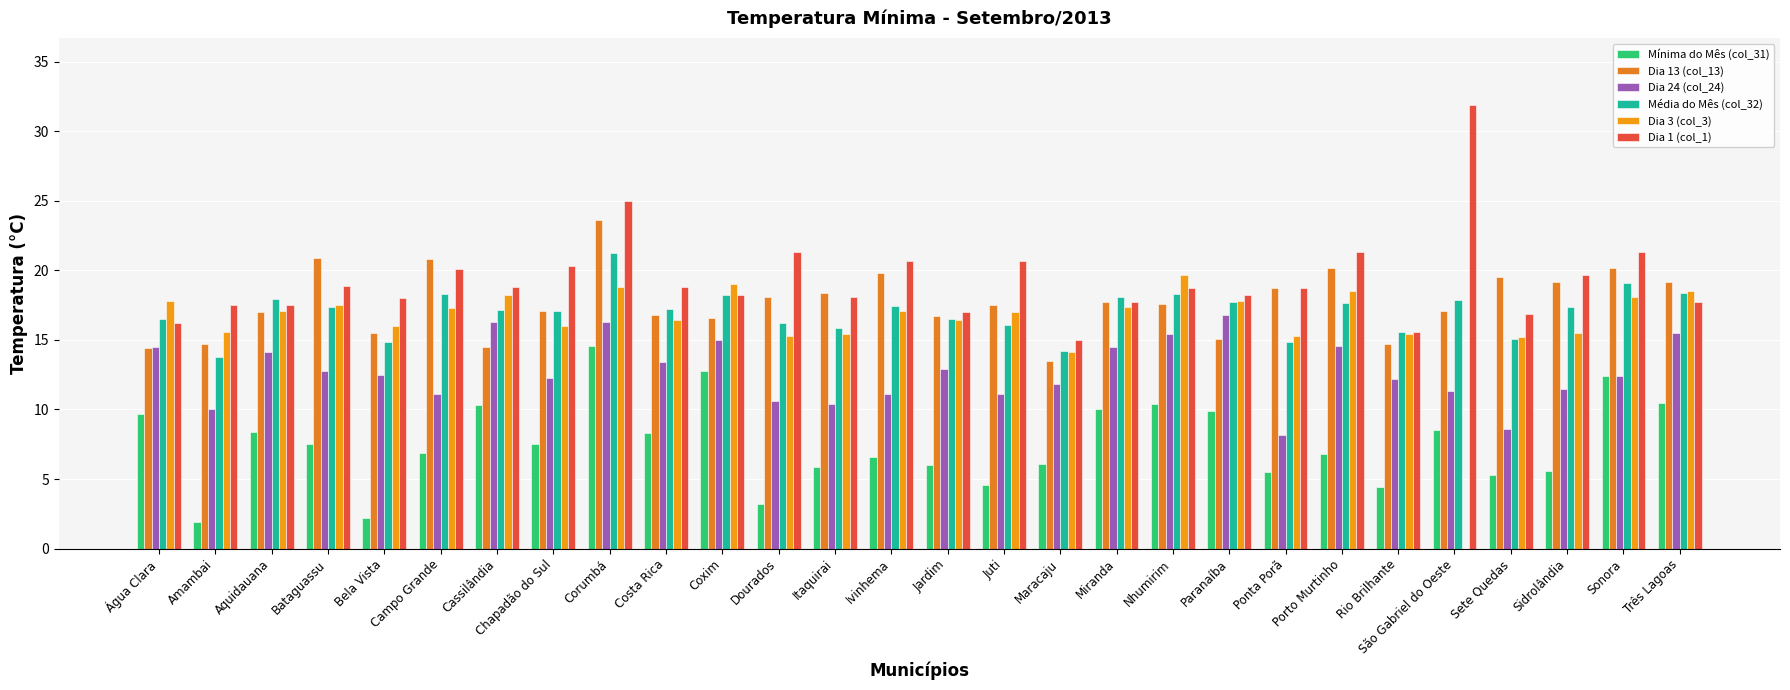

What is the maximum value for Dia 24 (col_24)?

16.8